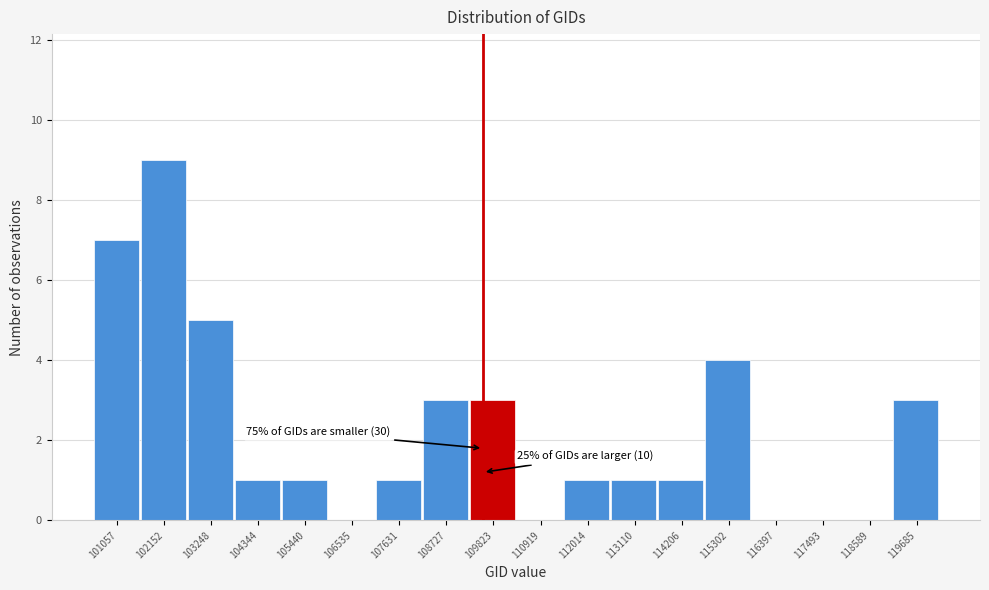

Reading left to right, list all the values displayed in this chart.

101057=7	102152=9	103248=5	104344=1	105440=1	106535=0	107631=1	108727=3	109823=3	110919=0	112014=1	113110=1	114206=1	115302=4	116397=0	117493=0	118589=0	119685=3